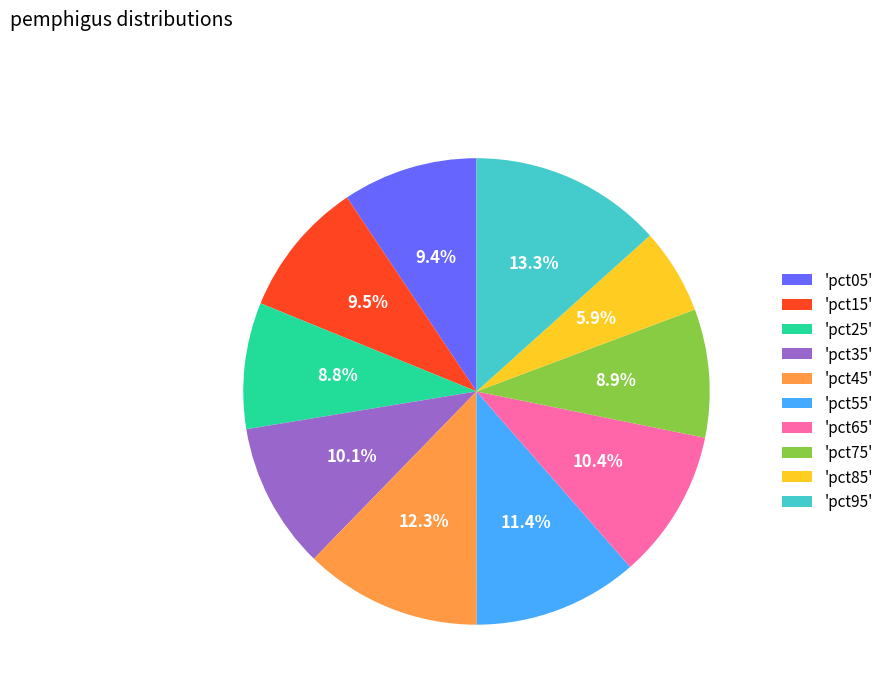

Which category has the smallest portion of the pie?

'pct85'